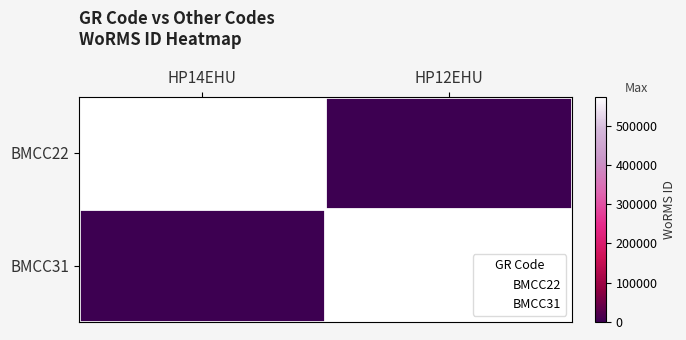

Is the value of BMCC31 at HP12EHU greater than the value of BMCC22 at HP12EHU?

Yes